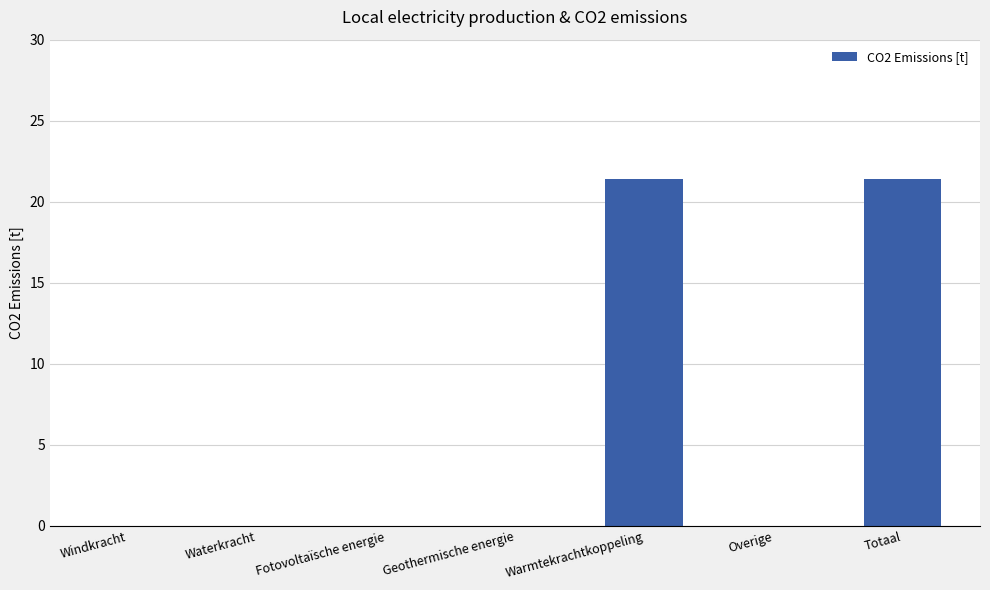

What is the greatest value displayed?

21.4